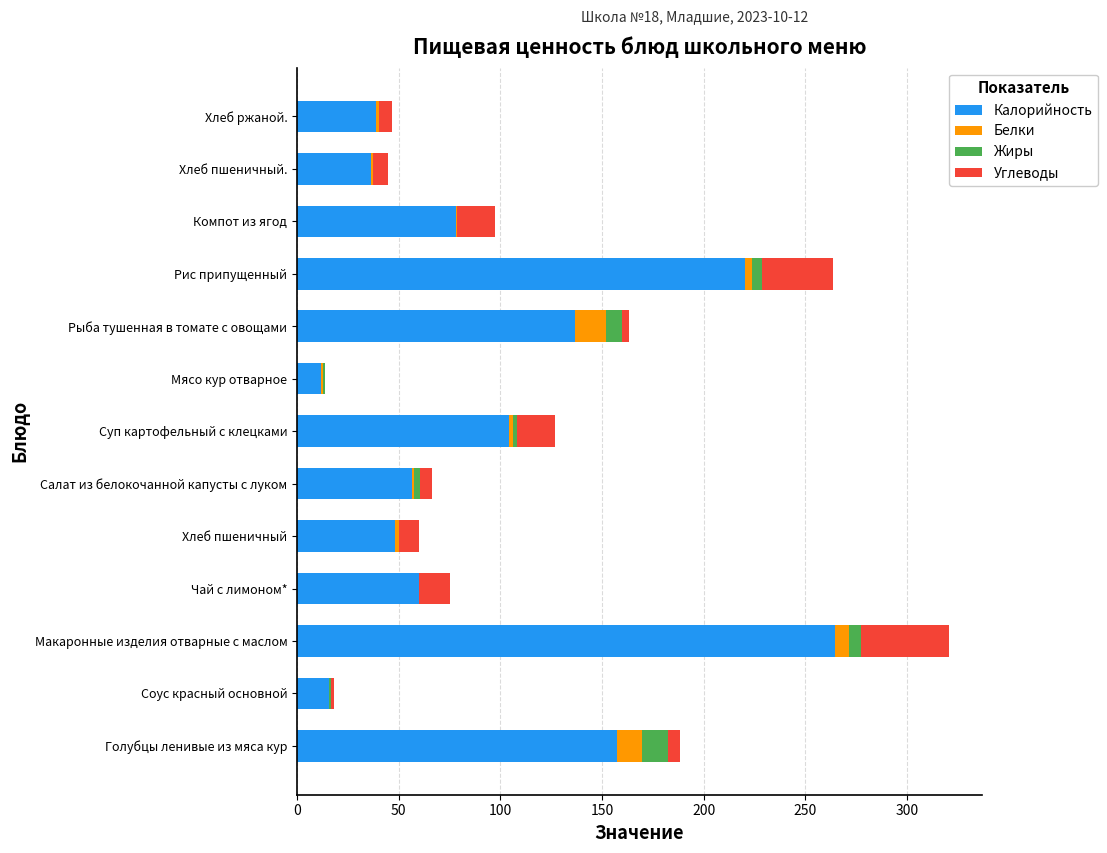

True or false: Калорийность has a value of 109.8 at Голубцы ленивые из мяса кур.

False